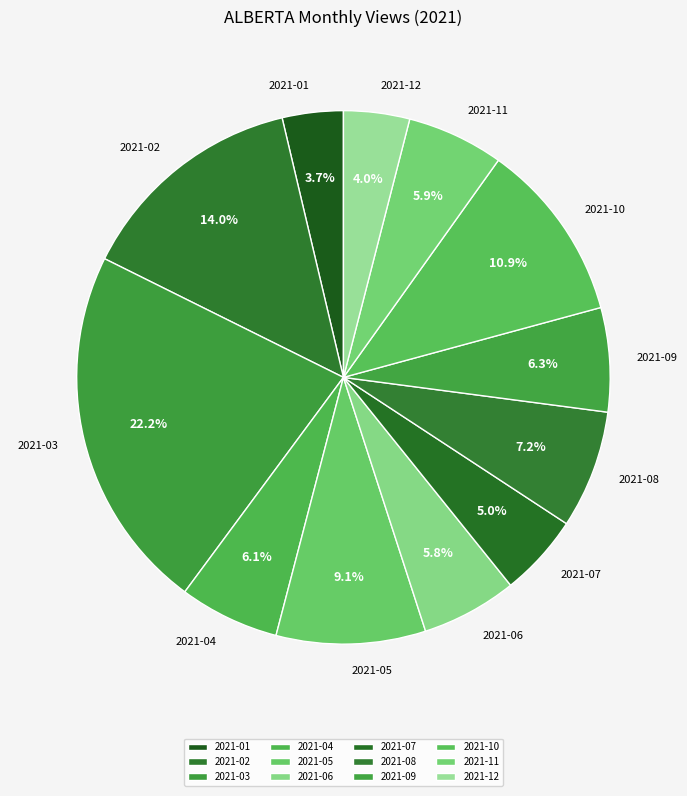

Does 2021-09 account for over 50% of the chart?

No